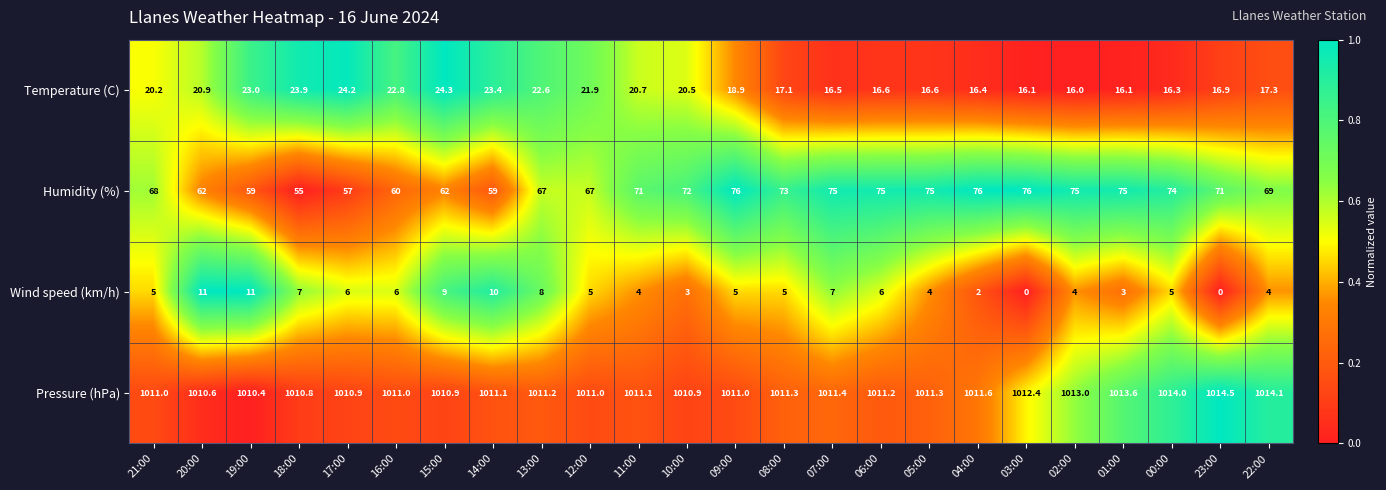

True or false: Pressure (hPa) has a value of 700.2 at 17:00.

False